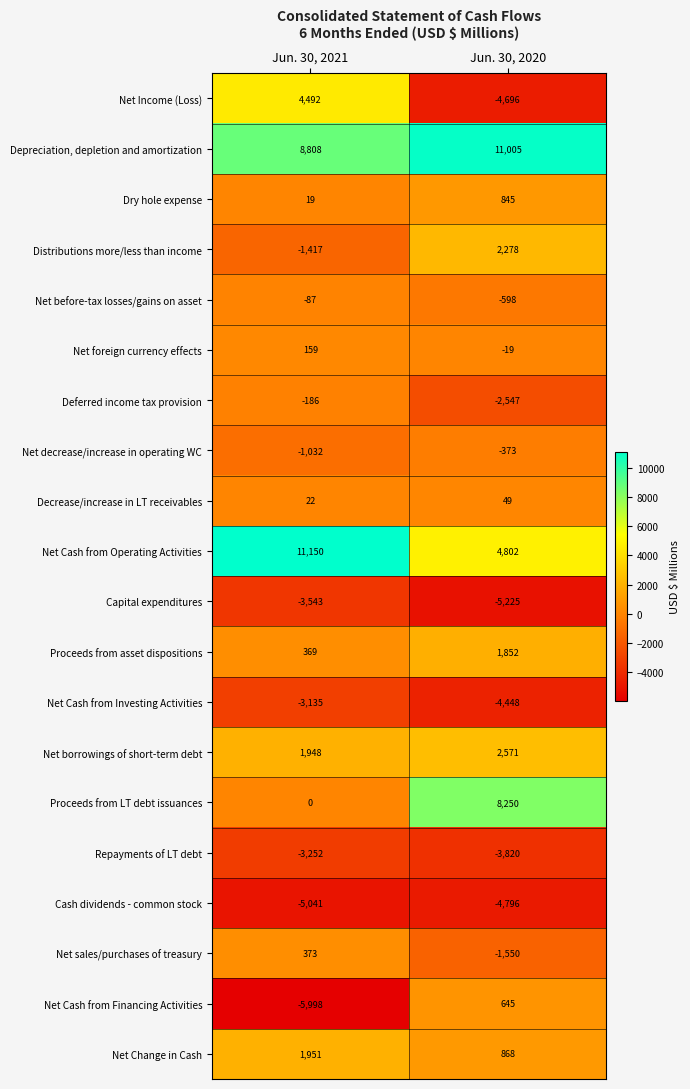

Between Jun. 30, 2021 and Jun. 30, 2020, which series saw the biggest shift?

Net Income (Loss)